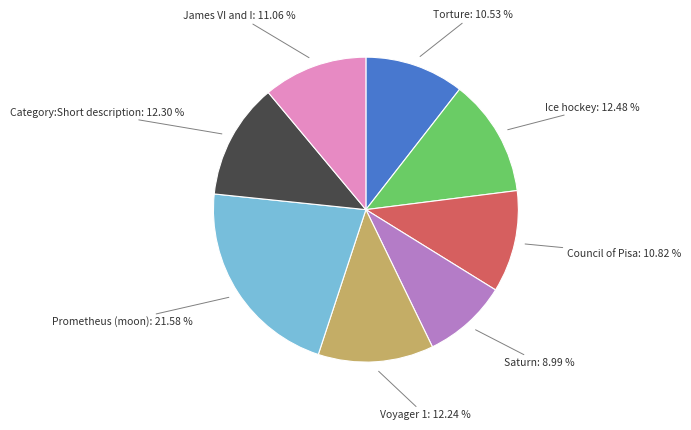

What is the total percentage of Prometheus (moon) and Saturn?

30.6%